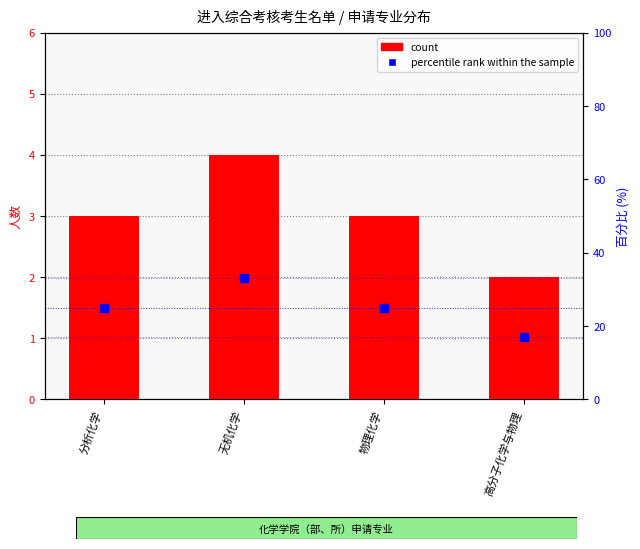

The percentile rank within the sample series shows 43 at 分析化学. True or false?

False